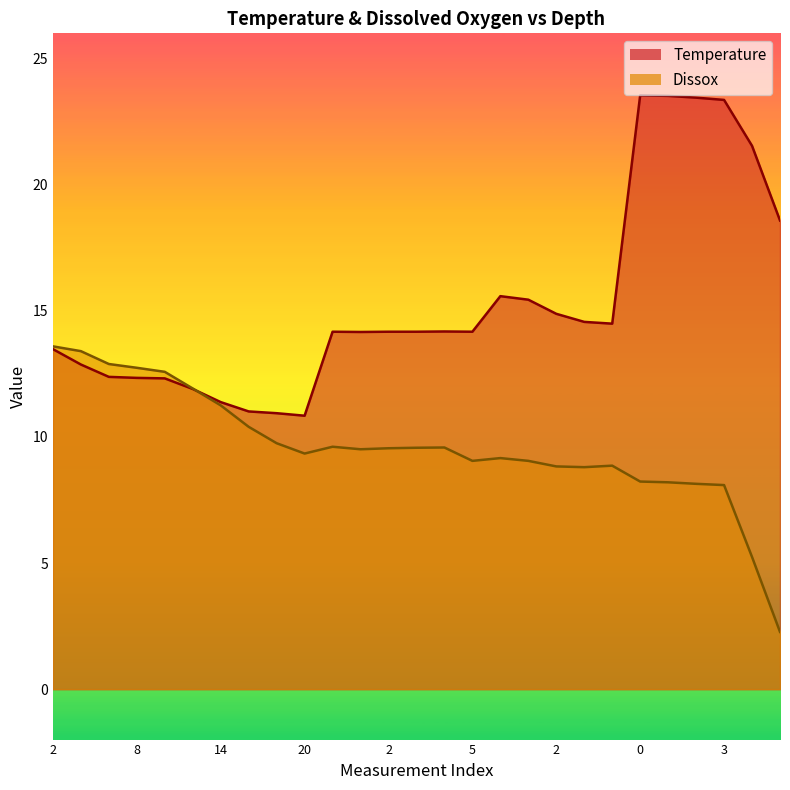

The value of Temperature at 20 is 10.8. True or false?

True